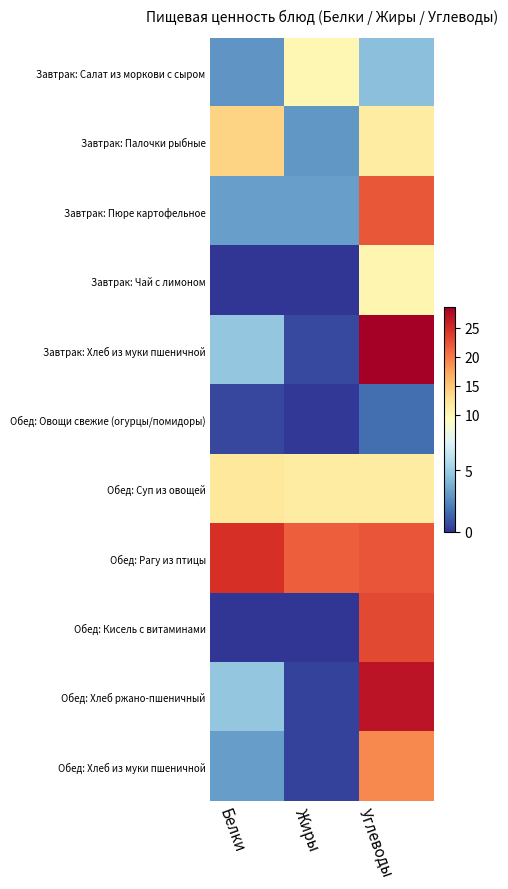

At how many categories does at least one series exceed 7?

3